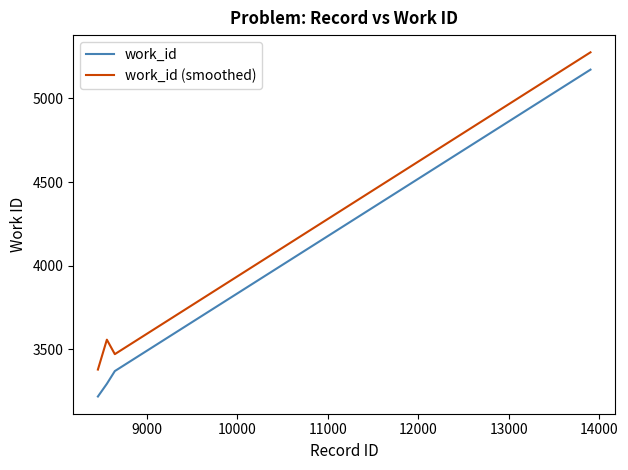

True or false: work_id and work_id (smoothed) intersect in this chart.

False